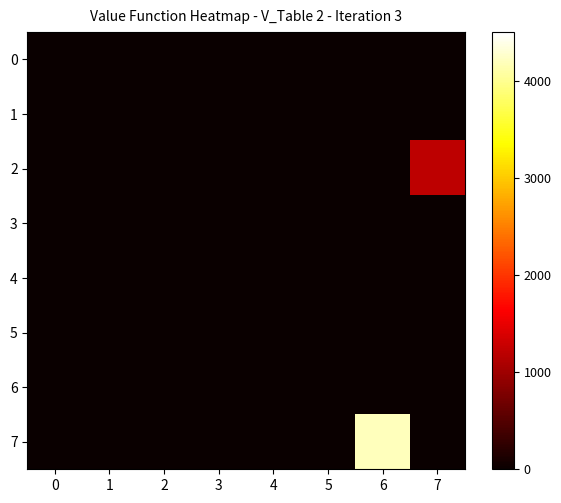

Reading left to right, transcribe all the data shown in this chart.

0: 0=0	1=0	2=0	3=0	4=0	5=0	6=0	7=0
1: 0=0	1=0	2=0	3=0	4=0	5=0	6=0	7=0
2: 0=0	1=0	2=0	3=0	4=0	5=0	6=0	7=1200
3: 0=0	1=0	2=0	3=0	4=0	5=0	6=0	7=0
4: 0=0	1=0	2=0	3=0	4=0	5=0	6=0	7=0
5: 0=0	1=0	2=0	3=0	4=0	5=0	6=0	7=0
6: 0=0	1=0	2=0	3=0	4=0	5=0	6=0	7=0
7: 0=0	1=0	2=0	3=0	4=0	5=0	6=4200	7=0